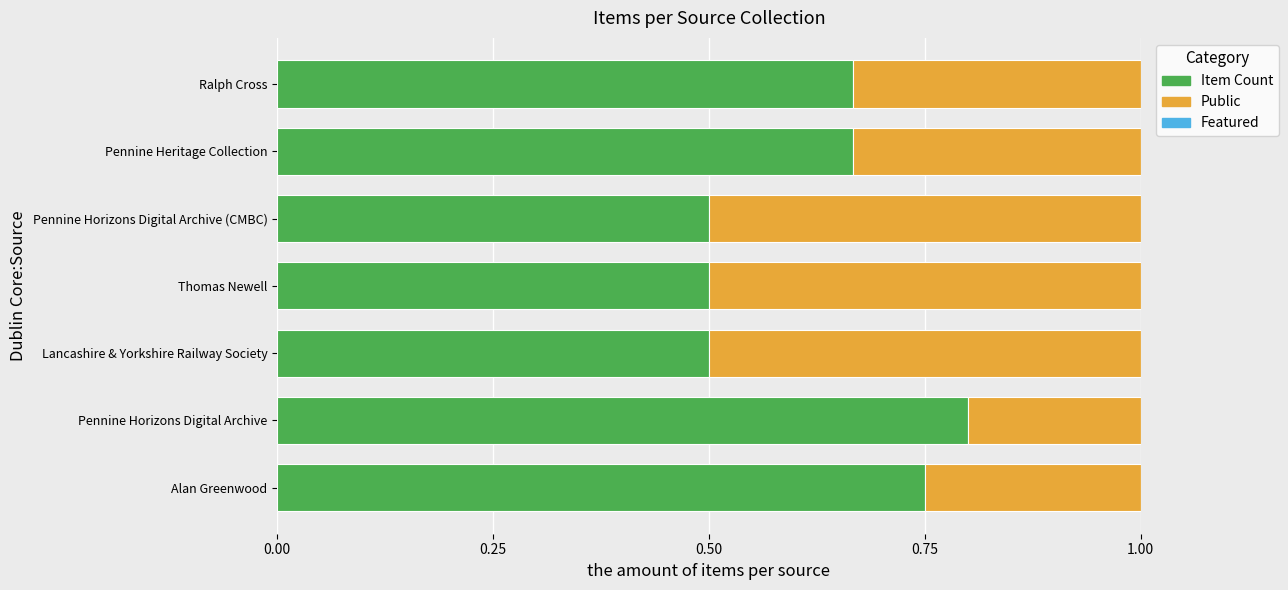

What is the sum of all Item Count values?

4.4